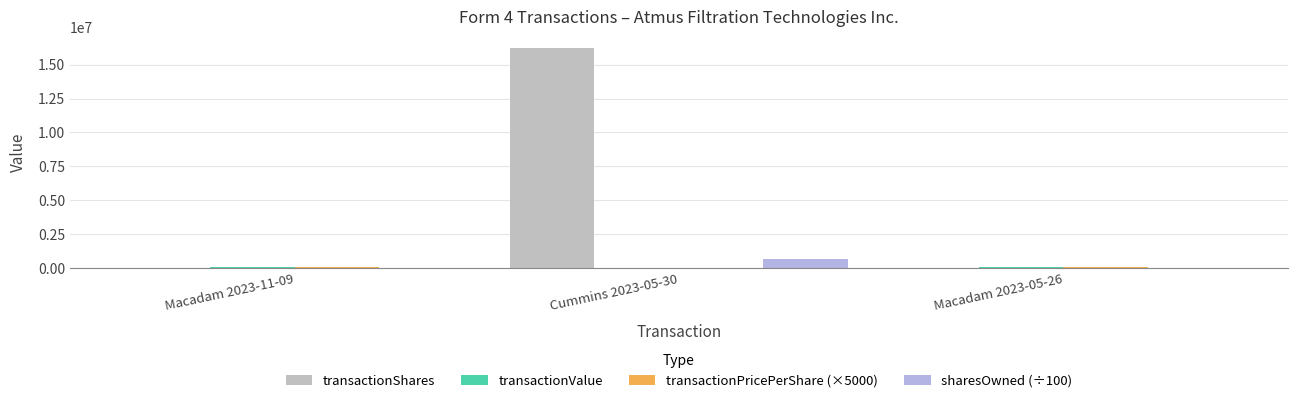

At which category is the sum across all series the highest?

Cummins 2023-05-30